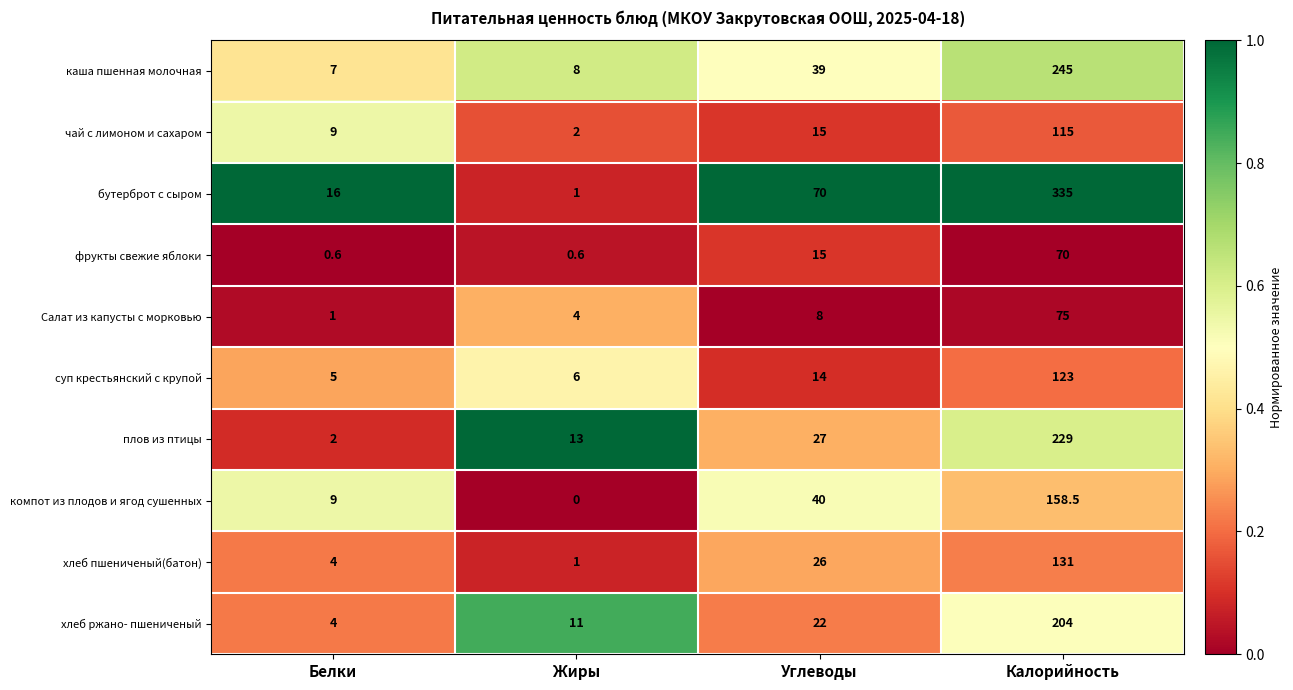

List the series in order of their peak value, highest first.

бутерброт с сыром, каша пшенная молочная, плов из птицы, хлеб ржано- пшениченый, компот из плодов и ягод сушенных, хлеб пшениченый(батон), суп крестьянский с крупой, чай с лимоном и сахаром, Салат из капусты с морковью, фрукты свежие яблоки